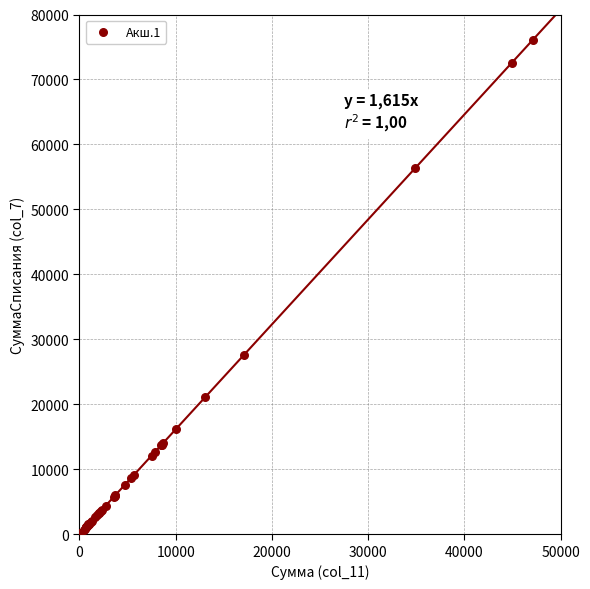

What Y value in the scatter plot is closest to 38042?

27552.0